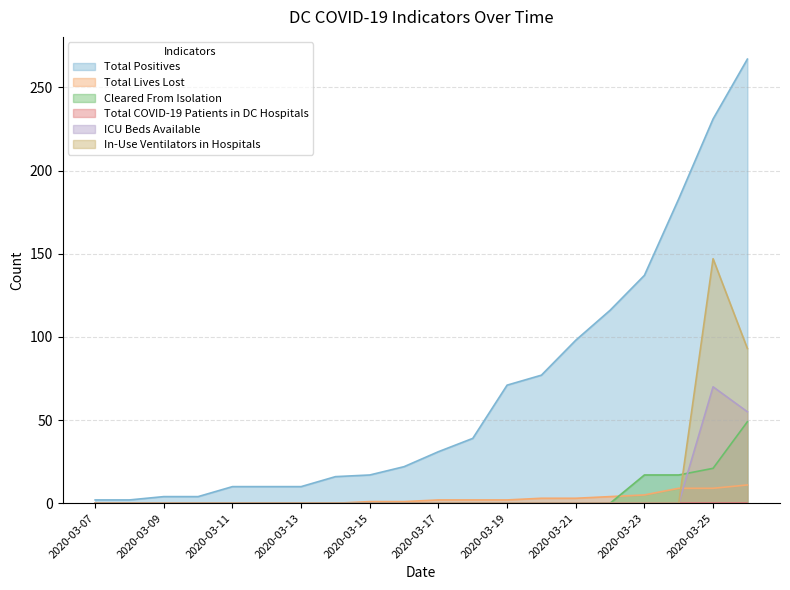

Which series has the widest spread of values?

Total Positives